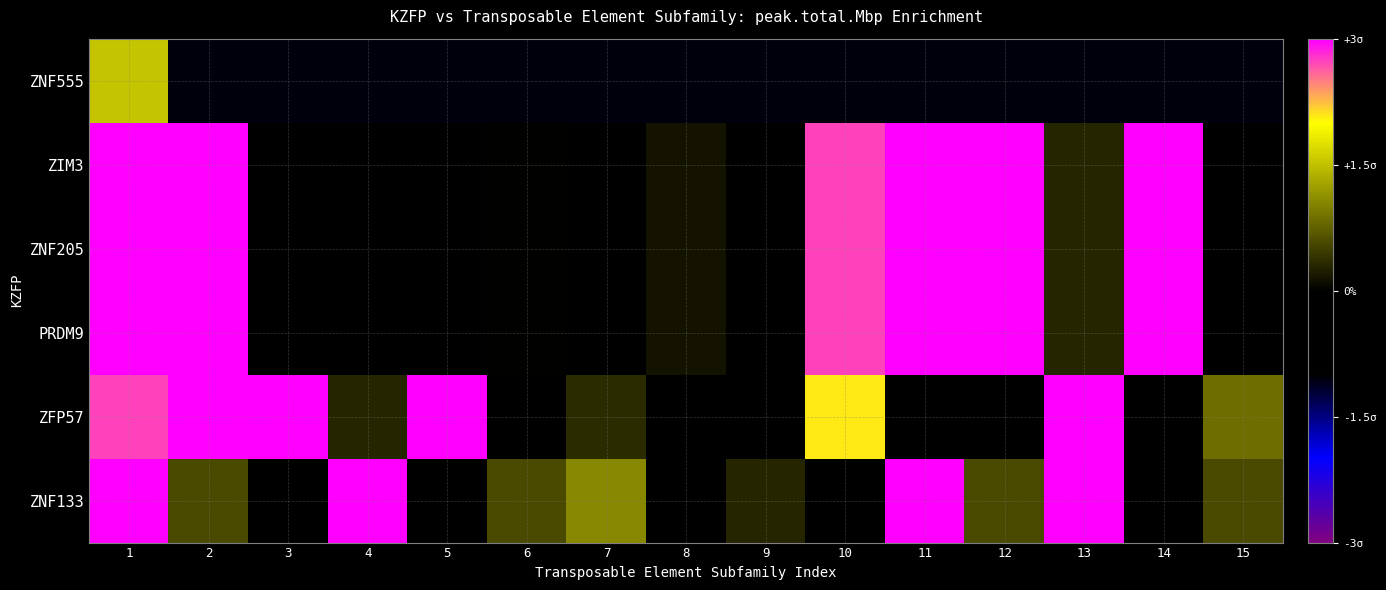

At which label does ZNF555 reach its peak?

1